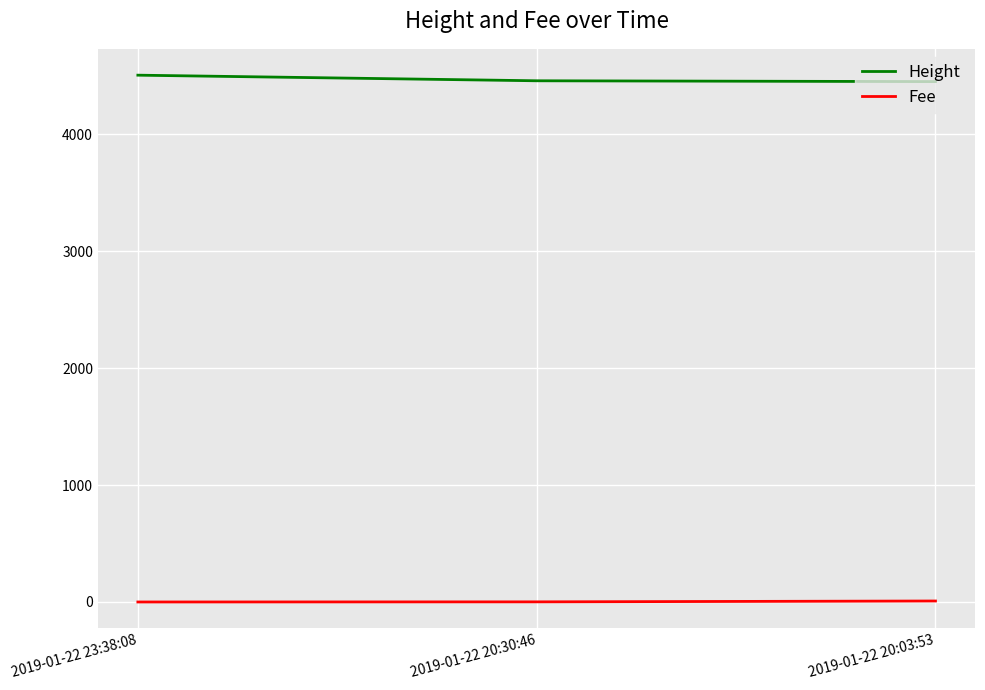

How many series are shown in this chart?

2